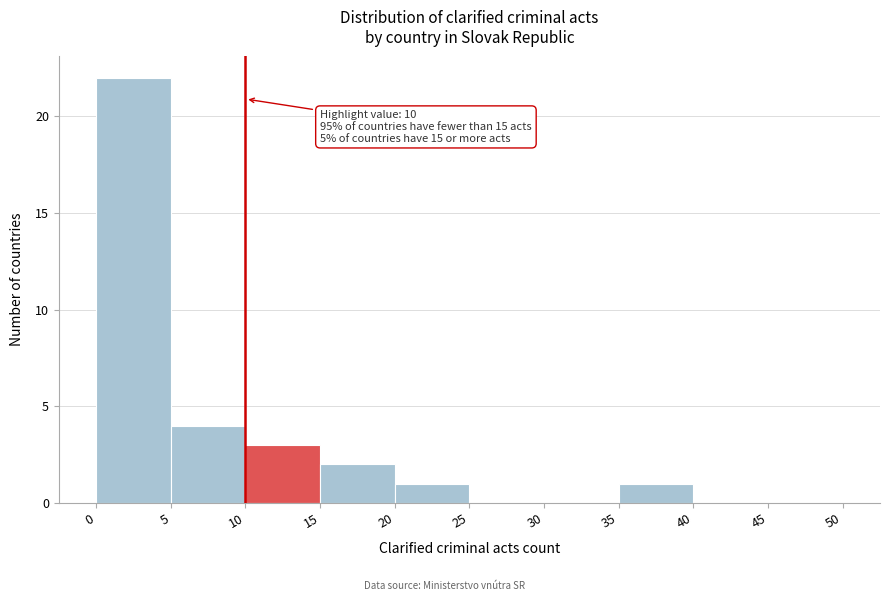

Which range on the x-axis has the tallest bar?

0 to 5